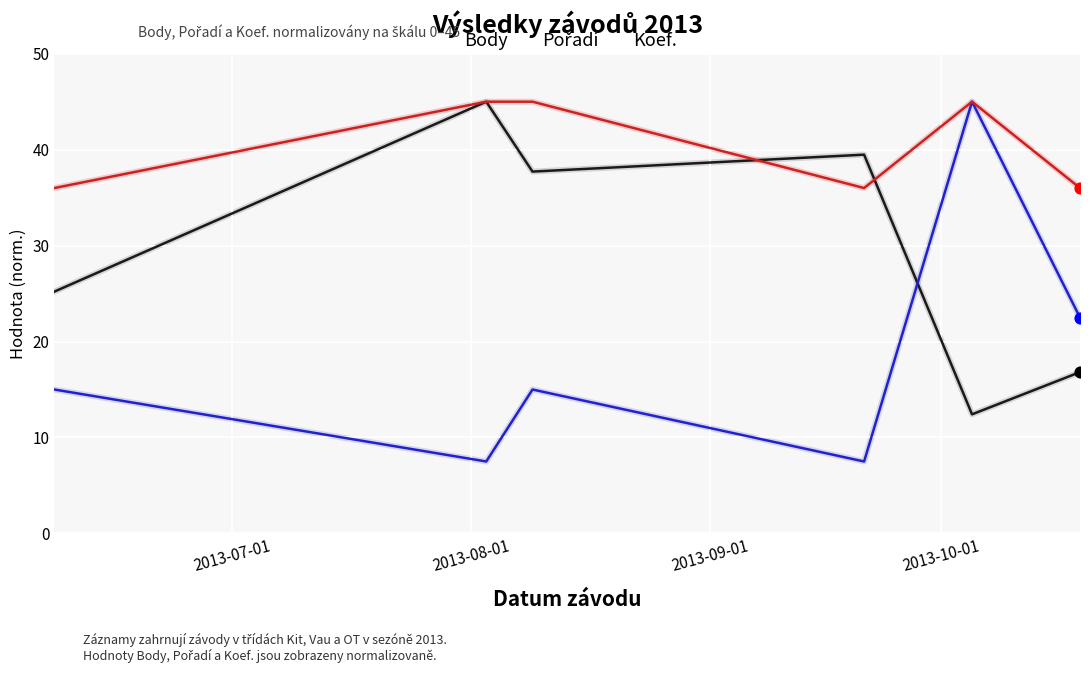

Which series has the largest total across all categories?

Koef.